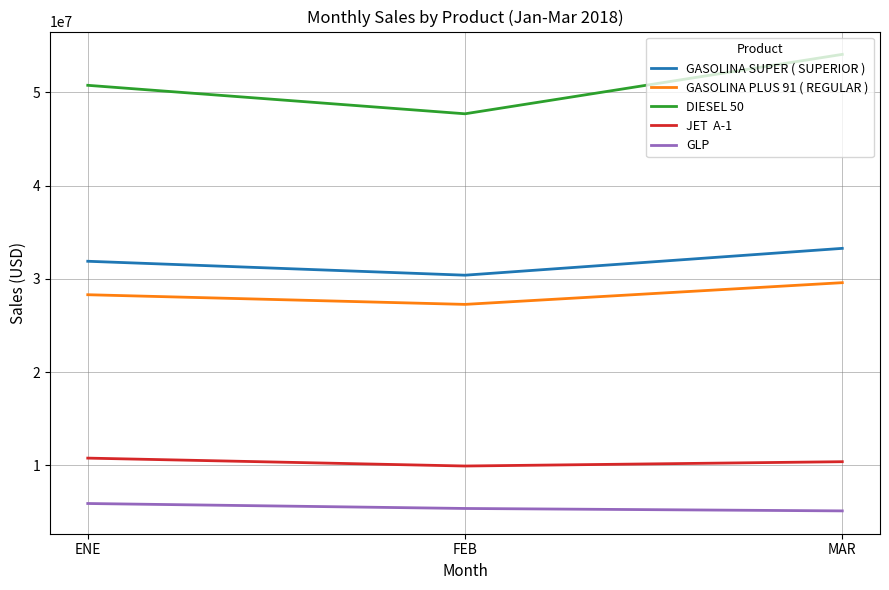

What is the difference between the highest and lowest values at MAR?

48945076.1